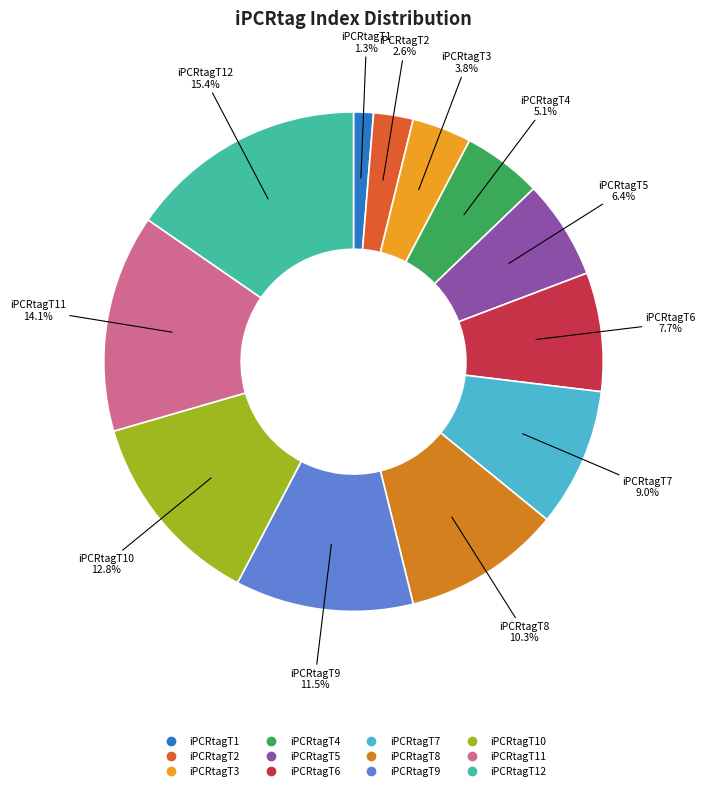

Is there a majority slice in this chart?

No